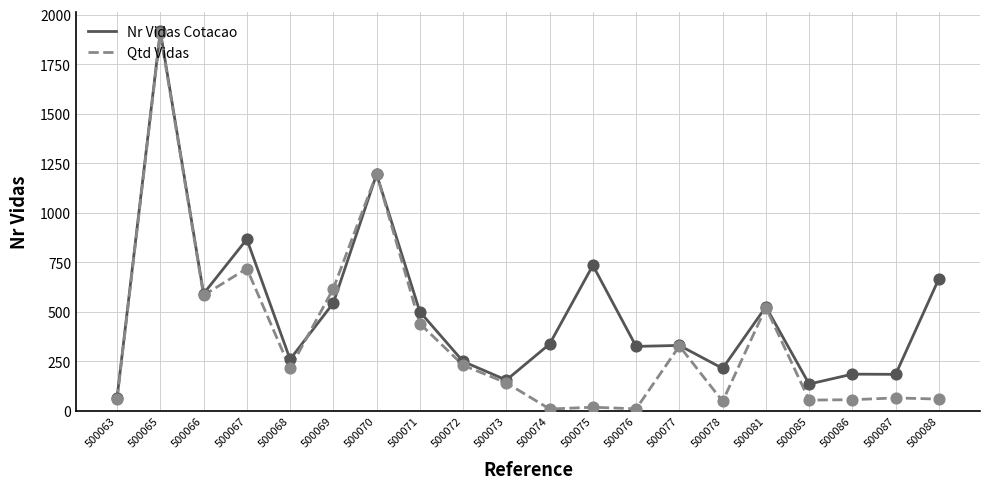

At which category is the sum across all series the highest?

500065